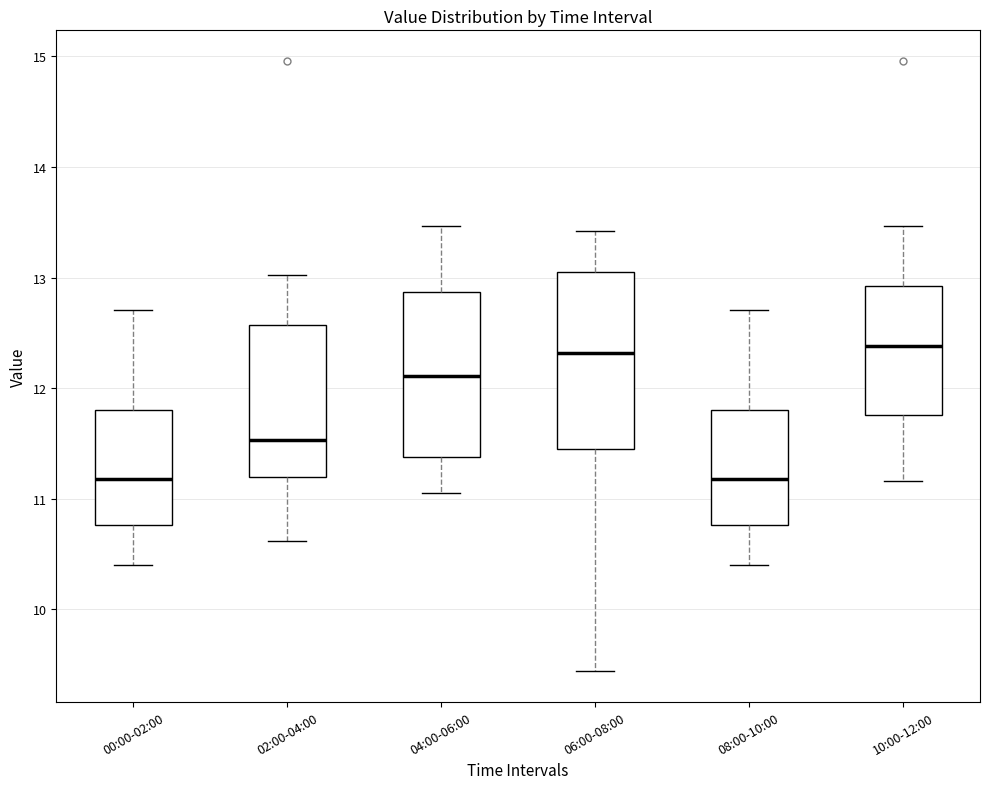

Where does the lower whisker of the box for 04:00-06:00 end on the y-axis? The values are not printed on the chart, so give them approximately, as read against the axis.

11.1